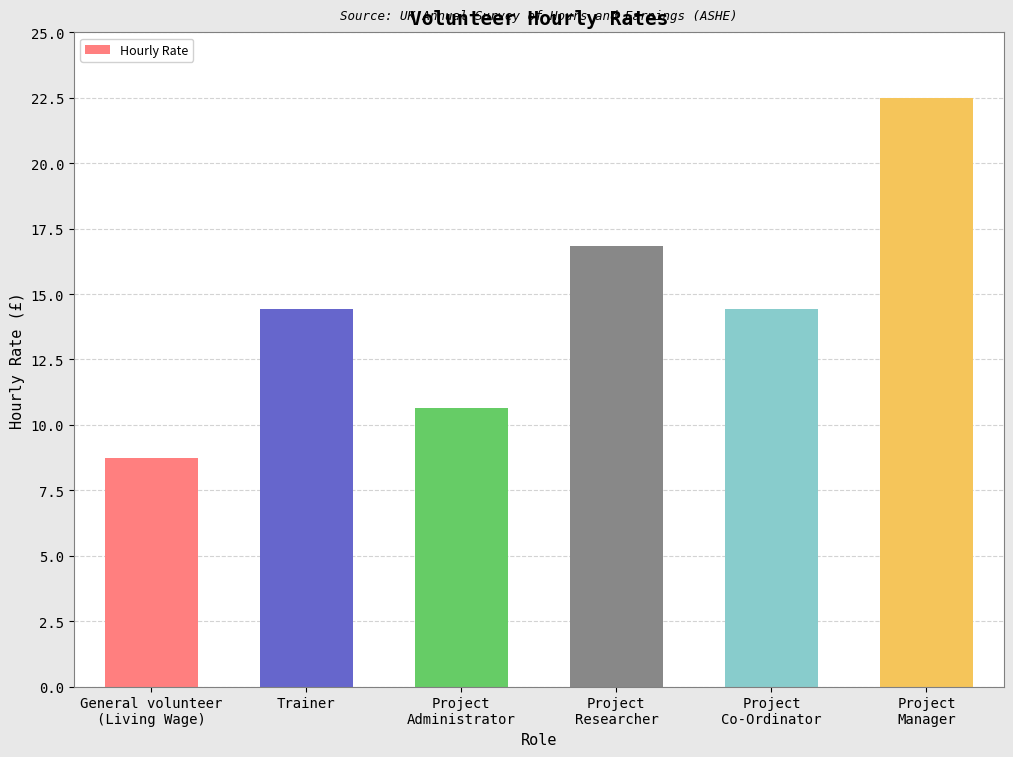

What is the sum of all values?

87.6